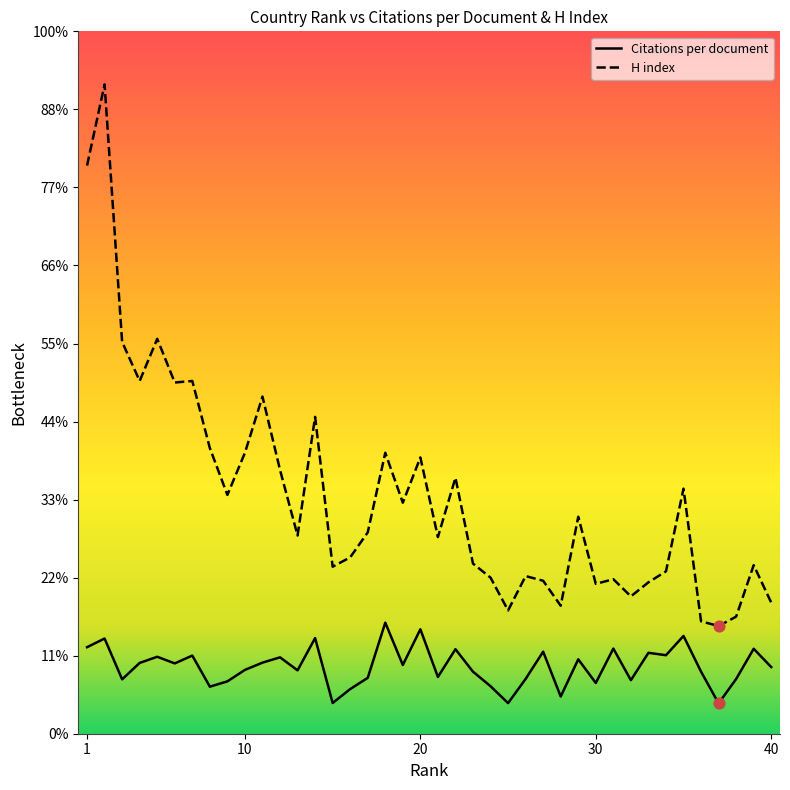

At how many categories does at least one series exceed 180?

10